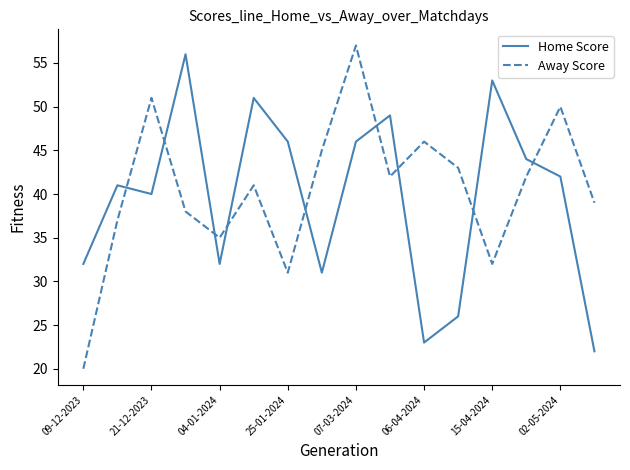

Is this an area chart (filled region under the line)?

No